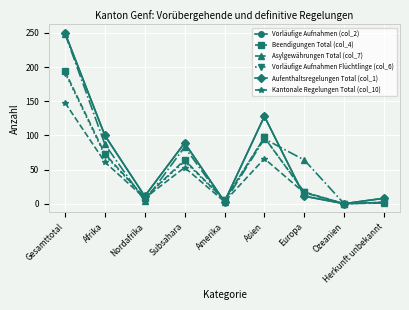

How many interior local peaks does the Kantonale Regelungen Total (col_10) series have?

2